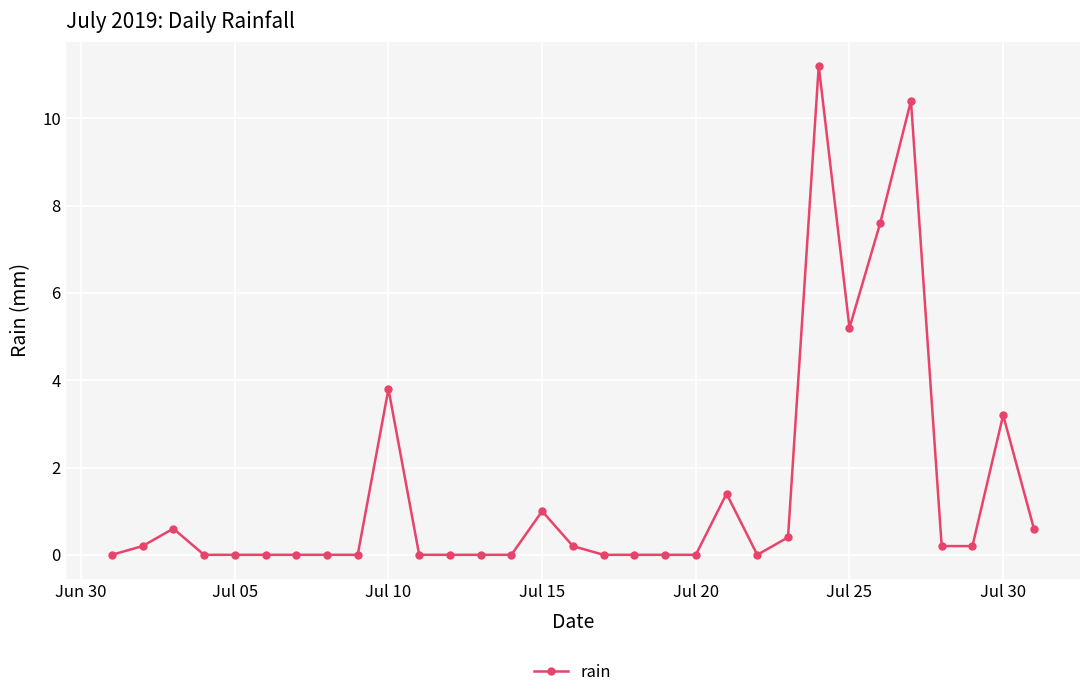

What is the maximum value shown in the chart?

11.2